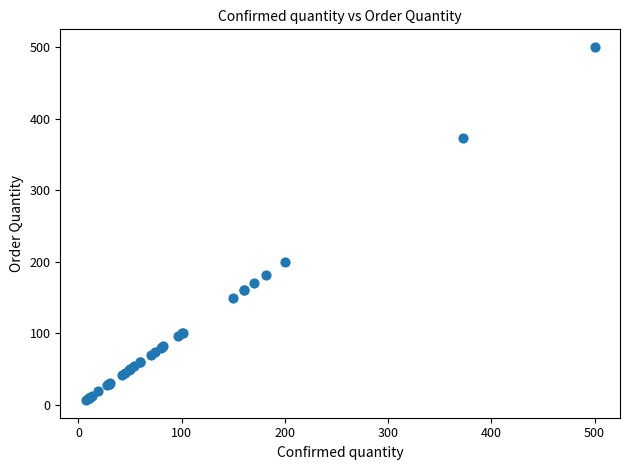

What Y value in the scatter plot is closest to 253?

200